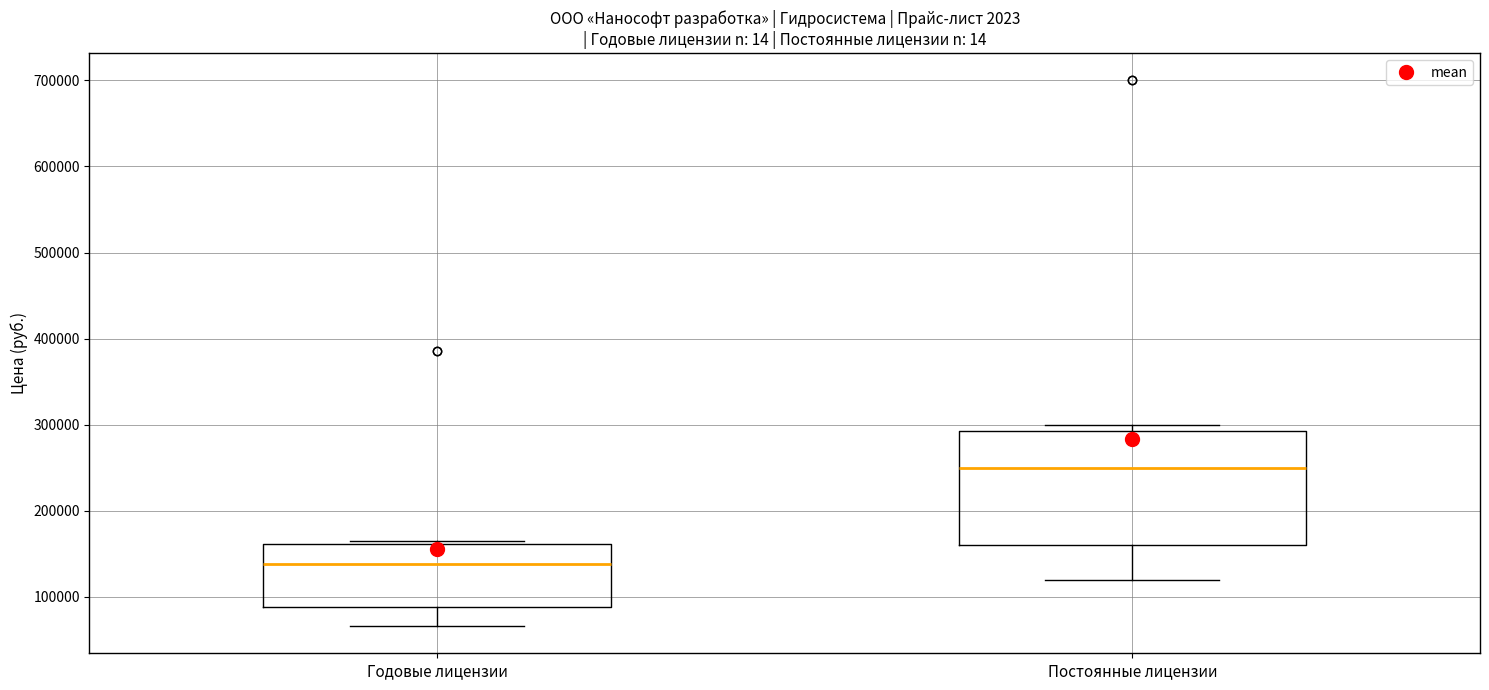

Where does the median line of the box for Постоянные лицензии sit on the y-axis? The values are not printed on the chart, so give them approximately, as read against the axis.

250000